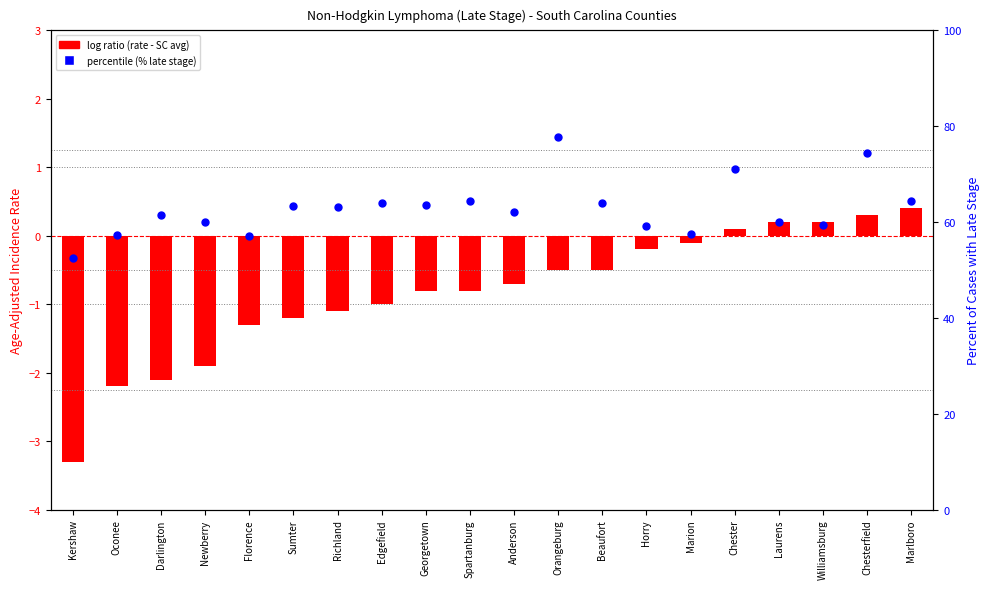

At how many categories does at least one series exceed 14?

20